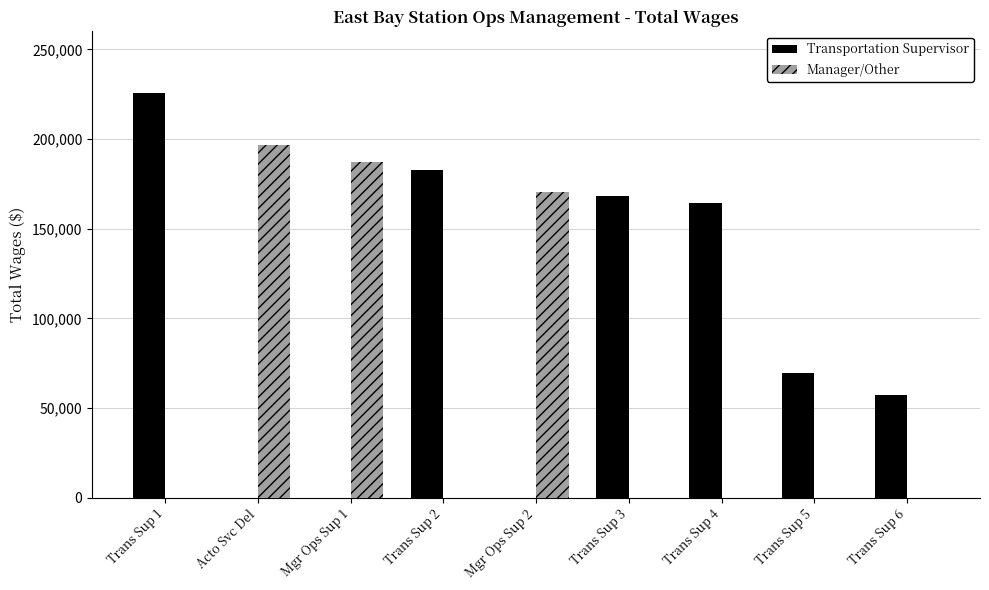

Reading left to right, transcribe all the data shown in this chart.

Transportation Supervisor: 225737	0	0	182519	0	168509	164257	69779	57270
Manager/Other: 0	196911	187459	0	170335	0	0	0	0